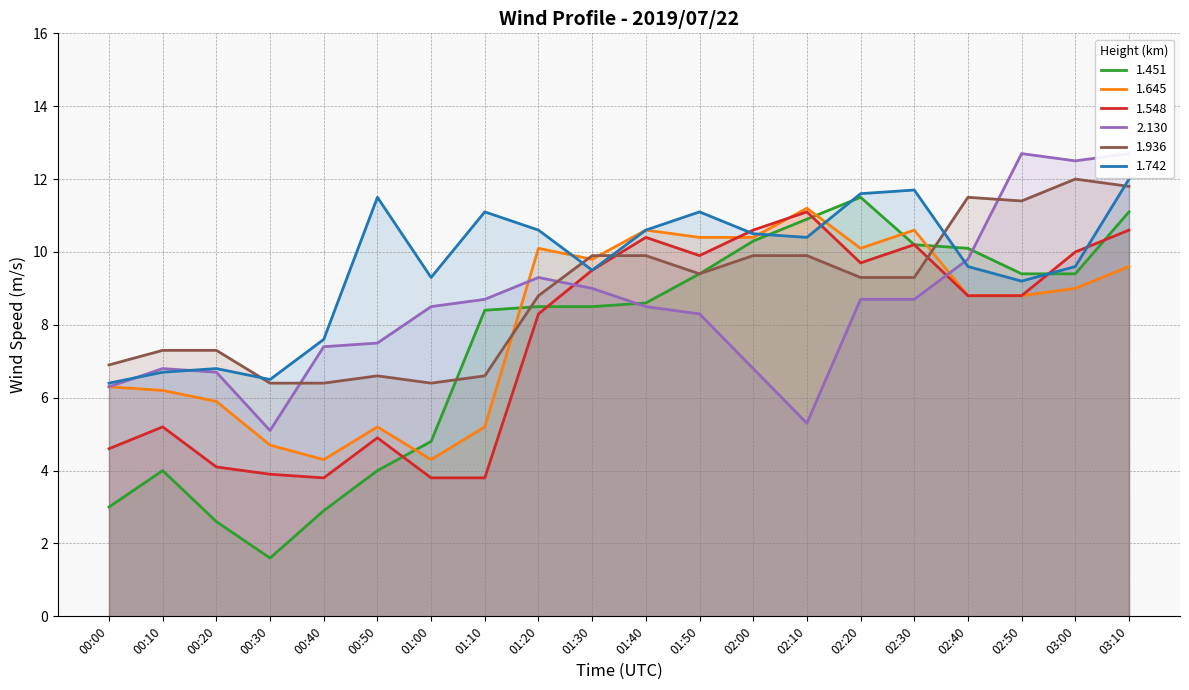

Is the value of 1.936 at 03:00 greater than the value of 1.548 at 01:00?

Yes